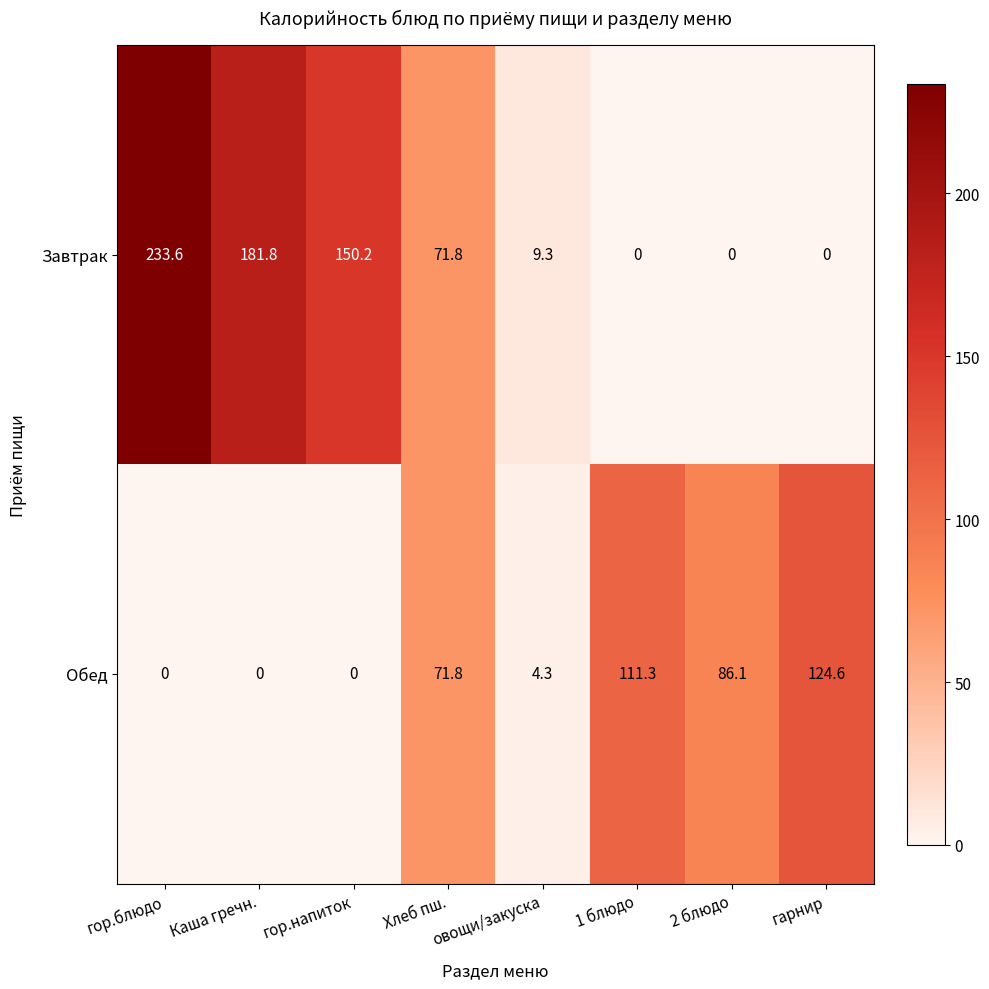

Is it true that Обед equals 111.3 at 1 блюдо?

True